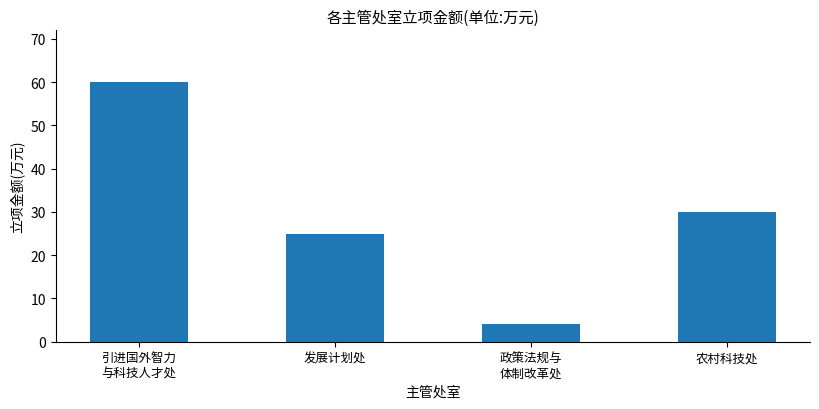

How many categories are shown in the chart?

4